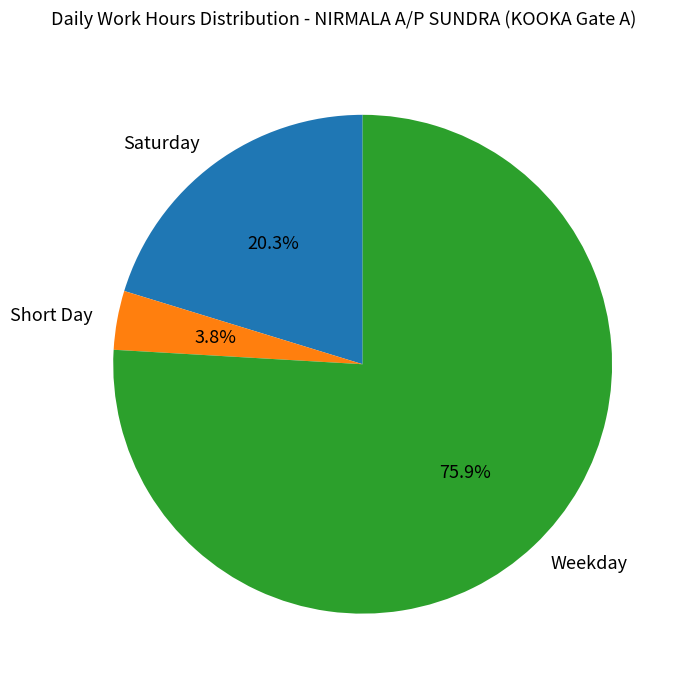

What is the smallest slice in the pie chart?

Short Day